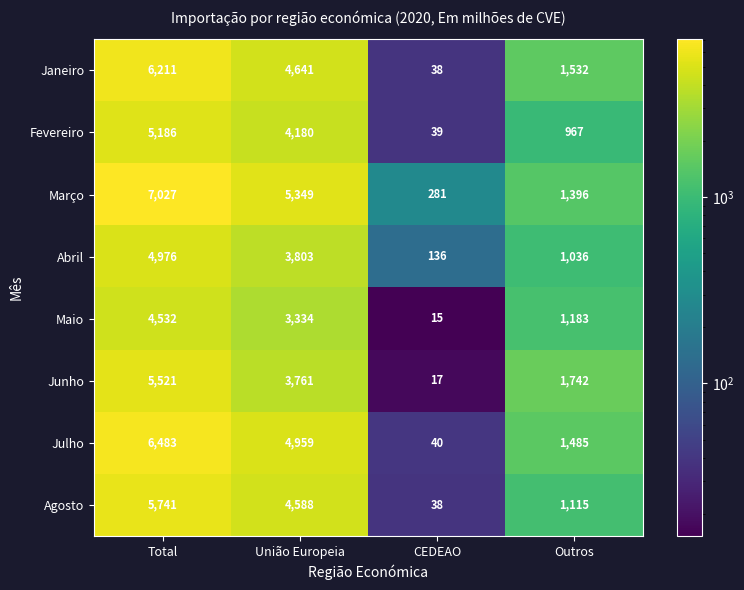

The value of Fevereiro at Outros is 1543. True or false?

False